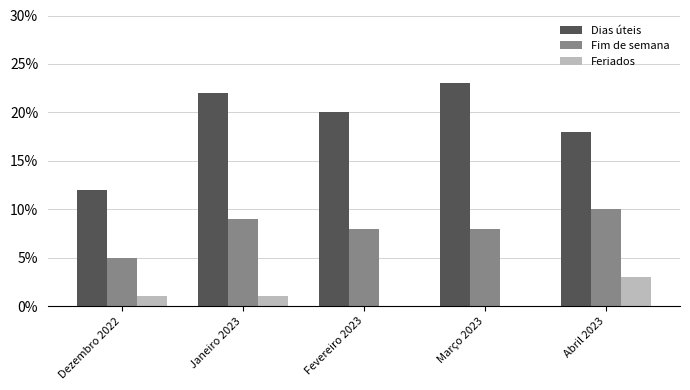

How many distinct data groups are displayed?

3